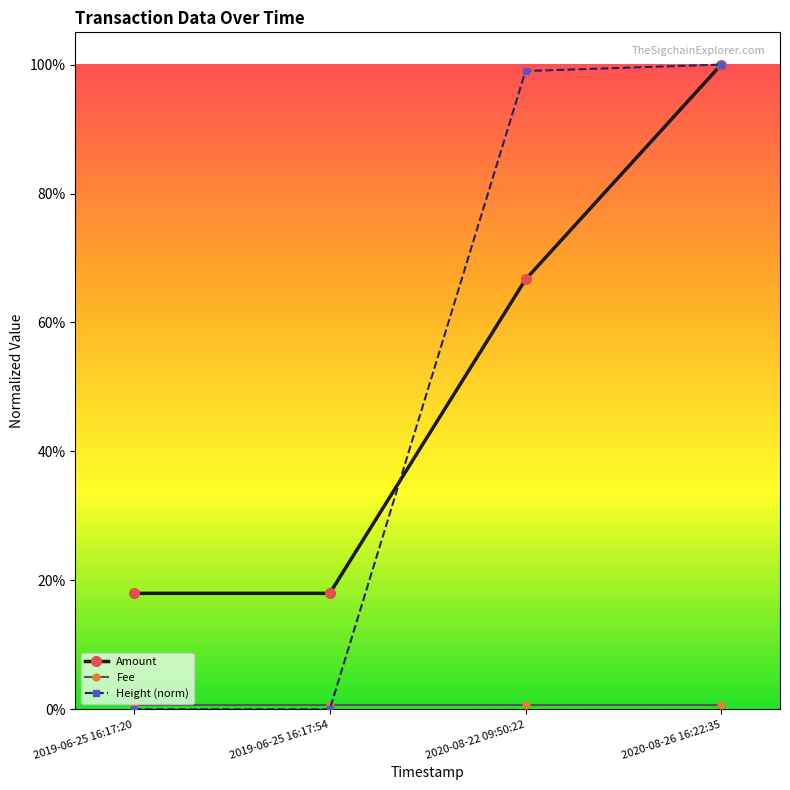

Count the Amount values in the range 0 to 1.

4